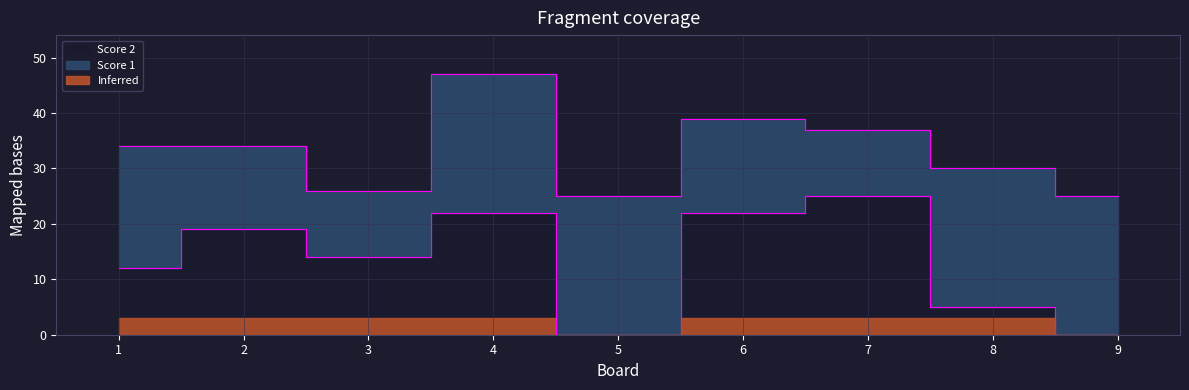

What is the difference between the maximum and minimum values?

25